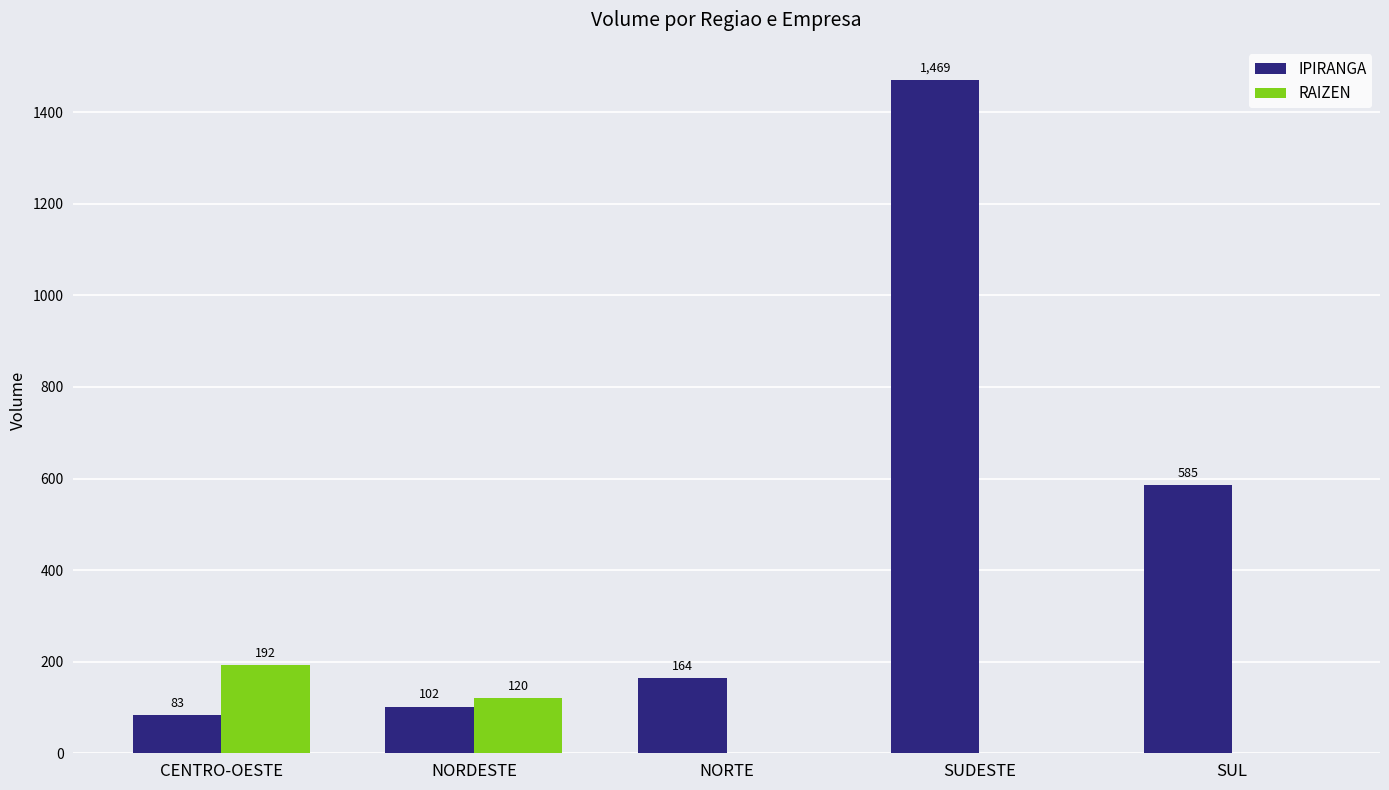

What is the average value of the IPIRANGA series?

480.6